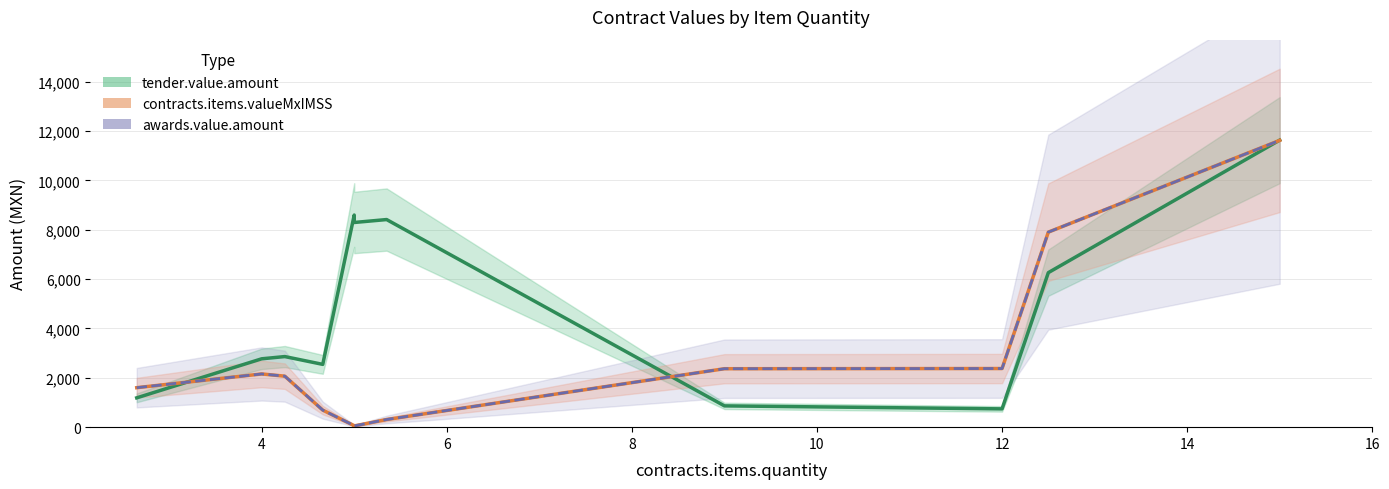

List the series in order of their peak value, highest first.

tender.value.amount, contracts.items.valueMxIMSS, awards.value.amount